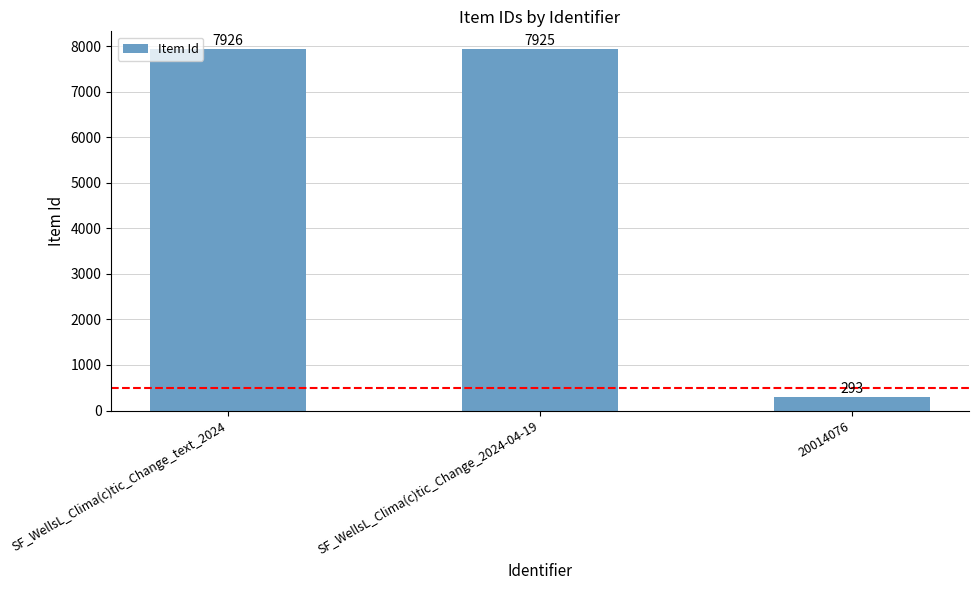

Reading left to right, transcribe all the data shown in this chart.

7926	7925	293